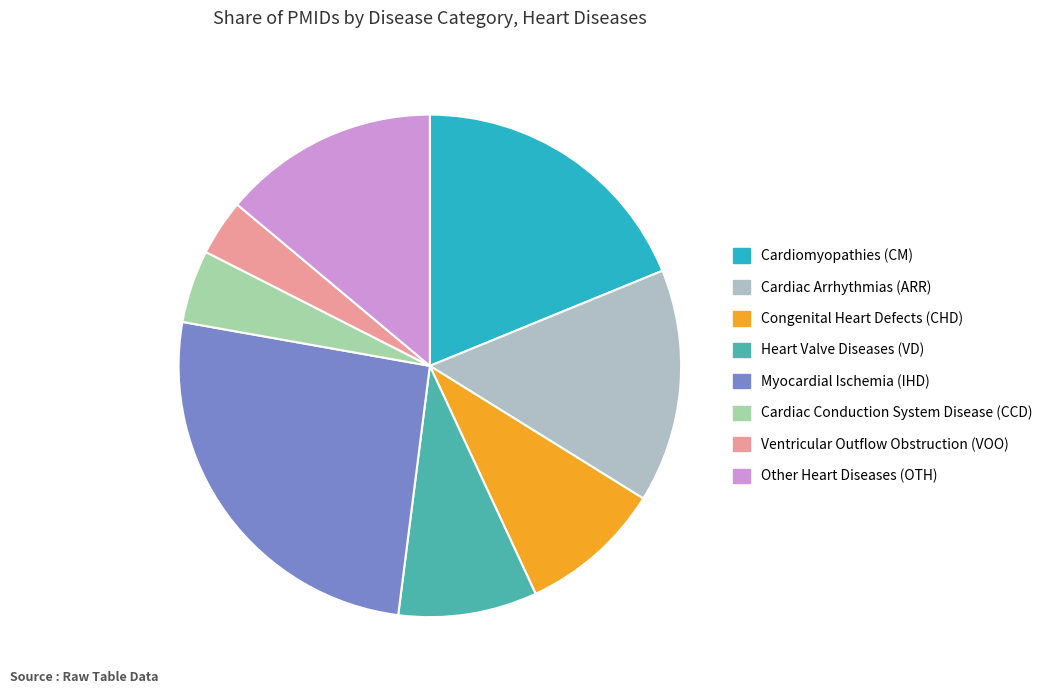

How many slices are in this pie chart?

8